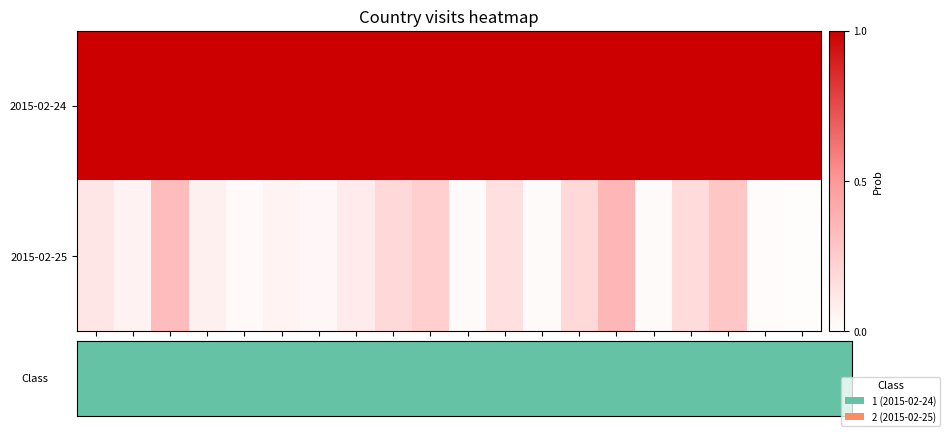

How many categories are shown in the chart?

20